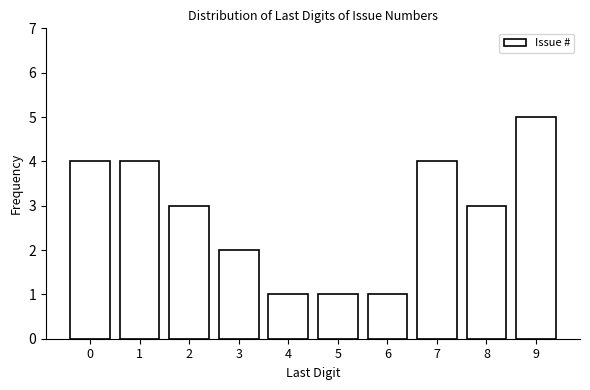

Reading left to right, transcribe all the data shown in this chart.

0=4	1=4	2=3	3=2	4=1	5=1	6=1	7=4	8=3	9=5